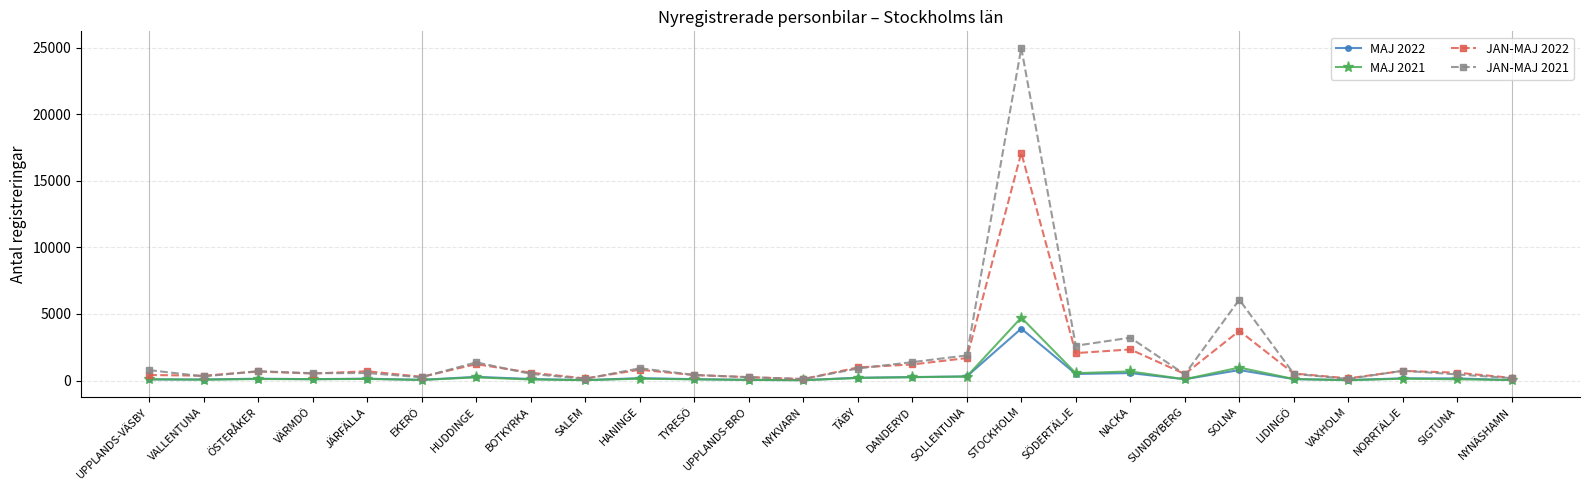

What is the label of the 6th point from the right?

SOLNA